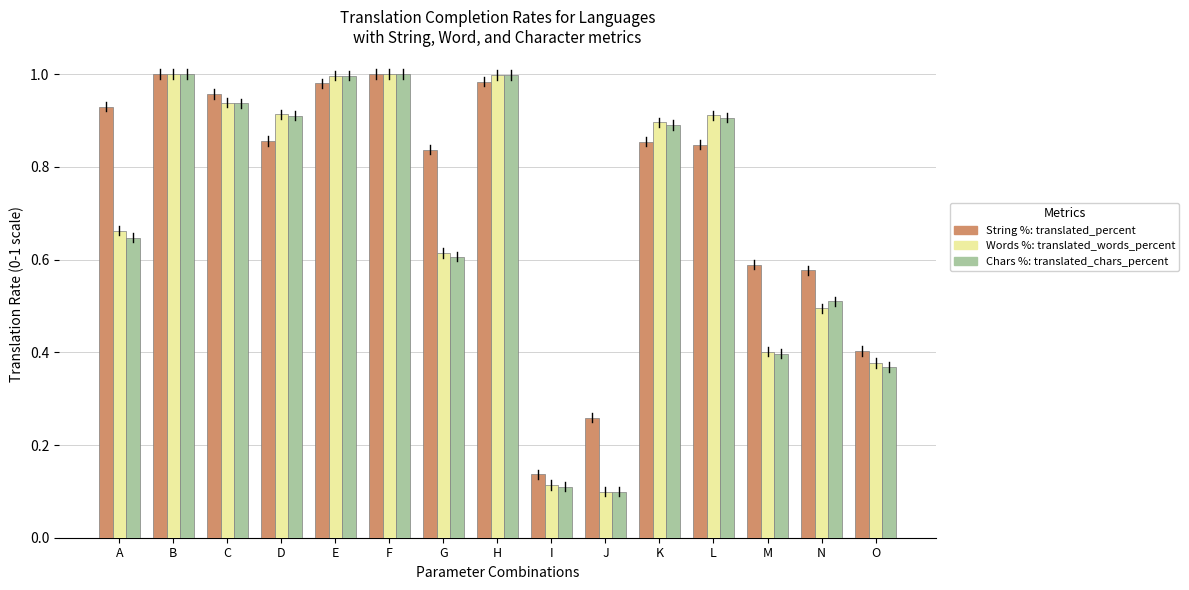

What is the total value across all series at D?

2.7